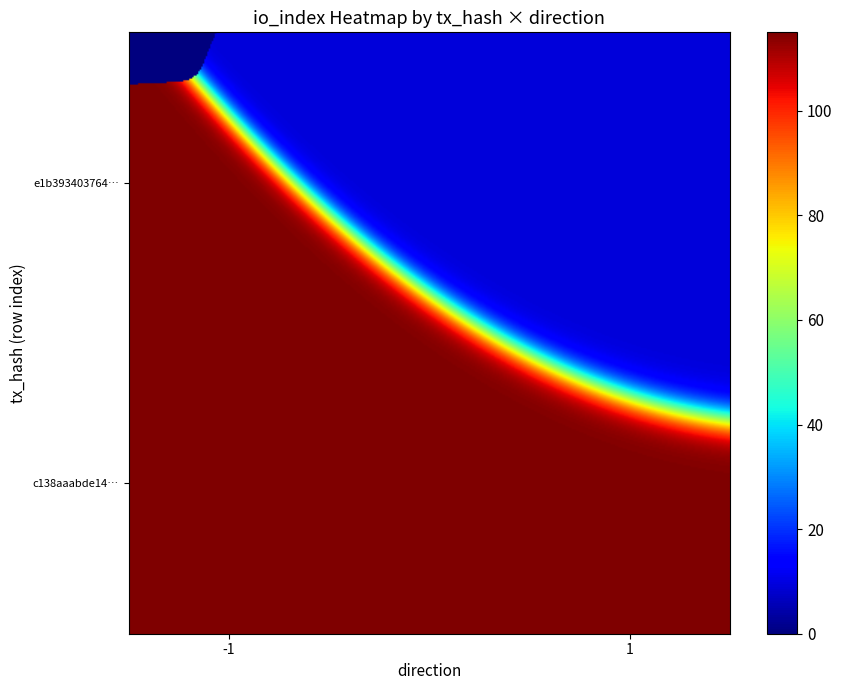

How many categories are shown in the chart?

2